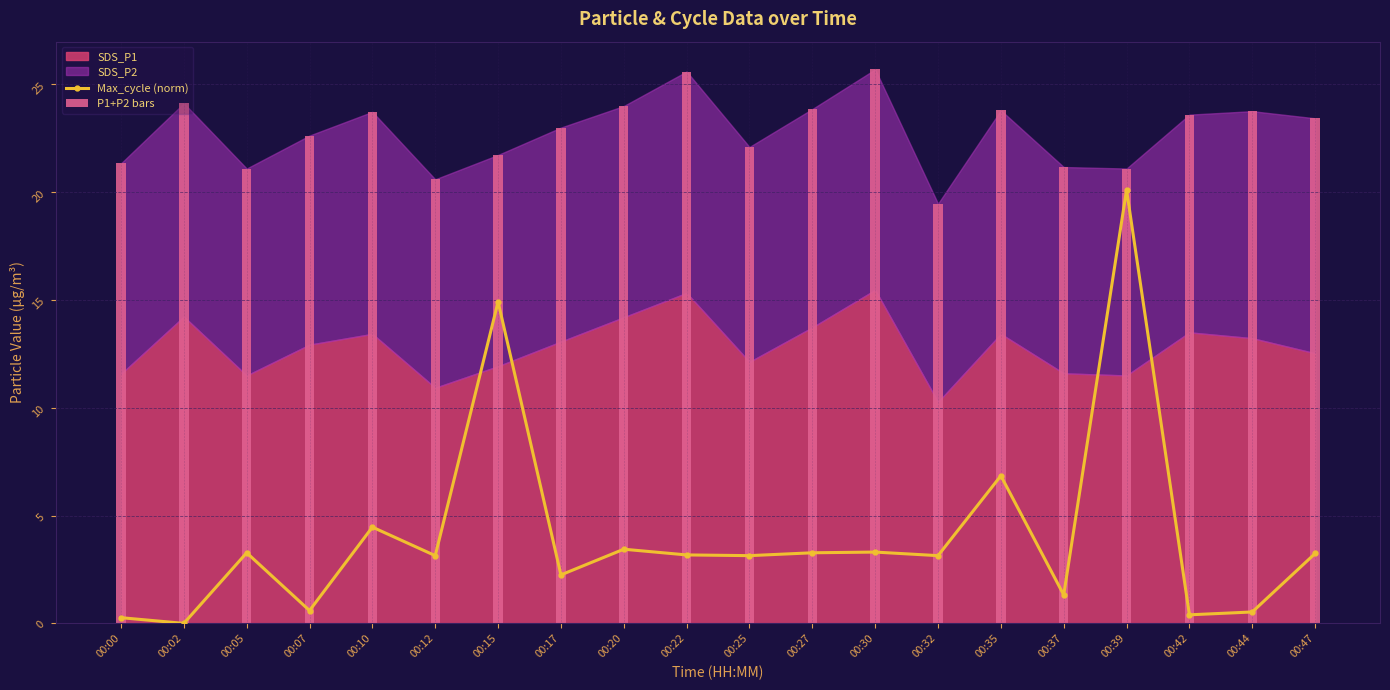

Reading left to right, what are all the values shown in this chart?

Max_cycle (norm): 00:00=0.3	00:02=0.0	00:05=3.3	00:07=0.6	00:10=4.5	00:12=3.1	00:15=14.9	00:17=2.2	00:20=3.4	00:22=3.2	00:25=3.1	00:27=3.3	00:30=3.3	00:32=3.1	00:35=6.8	00:37=1.3	00:39=20.1	00:42=0.4	00:44=0.5	00:47=3.2
P1+P2 bars: 00:00=21.3	00:02=24.1	00:05=21.1	00:07=22.6	00:10=23.7	00:12=20.6	00:15=21.7	00:17=23.0	00:20=24.0	00:22=25.6	00:25=22.1	00:27=23.9	00:30=25.7	00:32=19.5	00:35=23.8	00:37=21.2	00:39=21.1	00:42=23.6	00:44=23.8	00:47=23.4